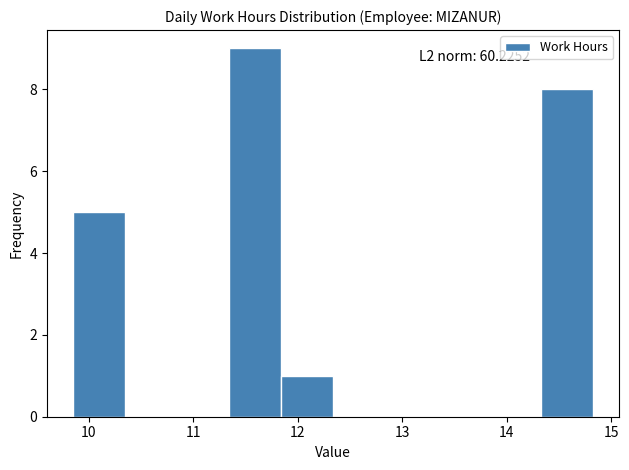

Over which range of the x-axis is the bar tallest?

11.3 to 11.8